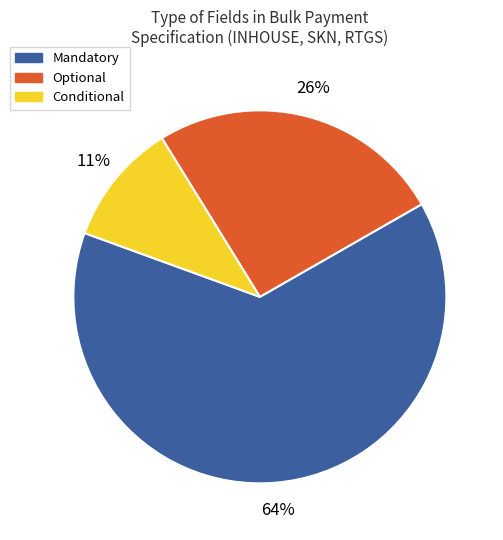

Does any single category account for the majority?

Yes